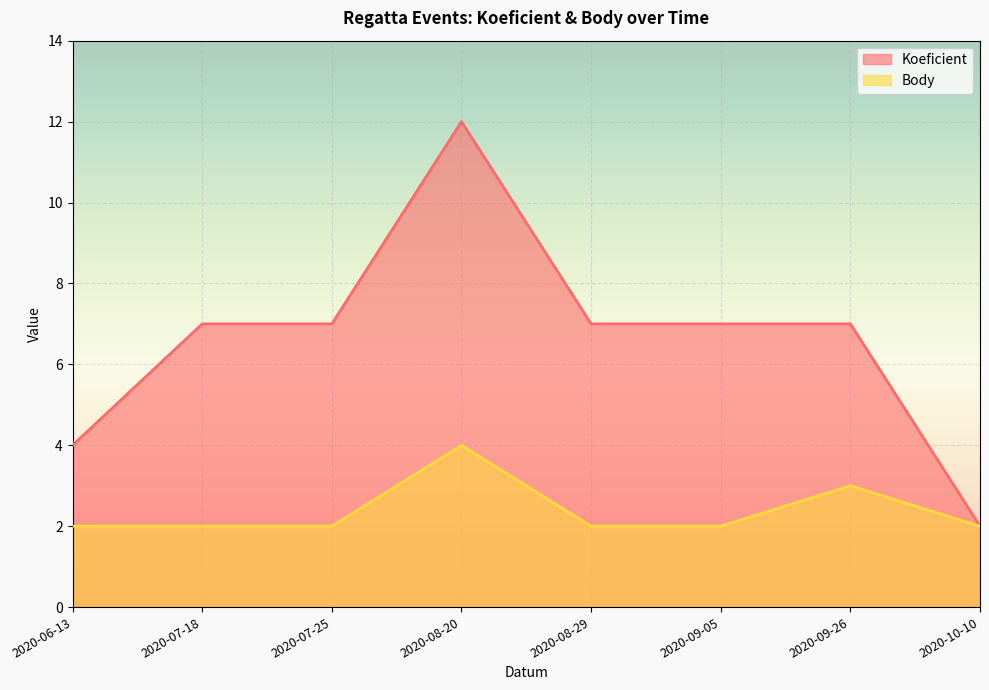

True or false: Koeficient and Body intersect in this chart.

False